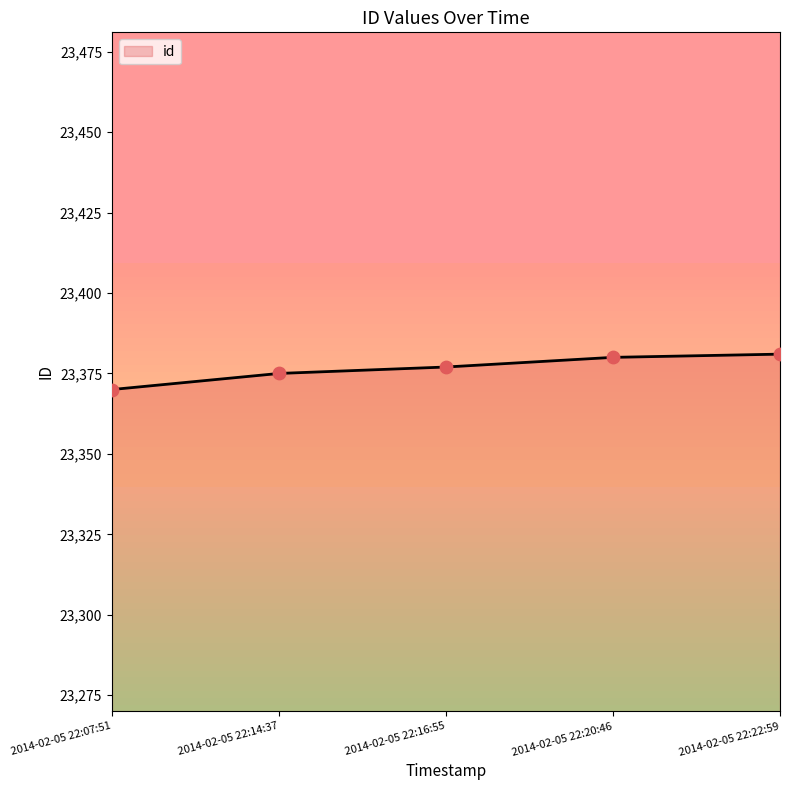

Which has a higher value, 2014-02-05 22:14:37 or 2014-02-05 22:07:51?

2014-02-05 22:14:37